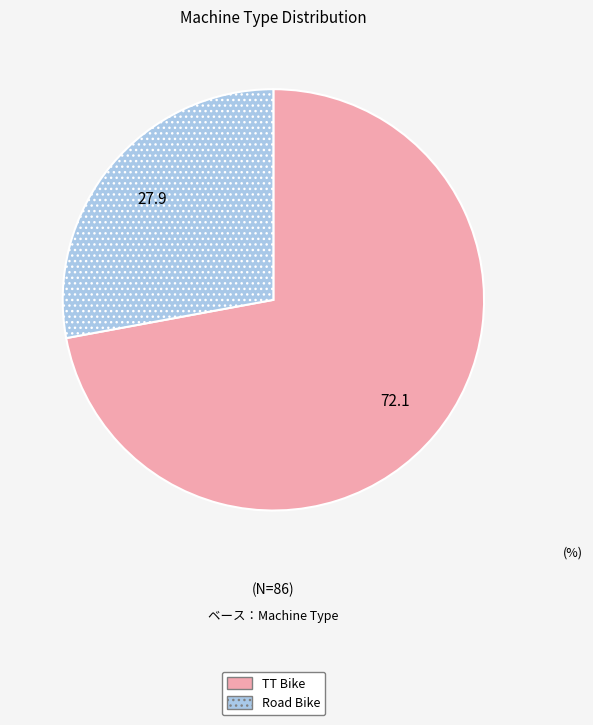

Is there a majority slice in this chart?

Yes